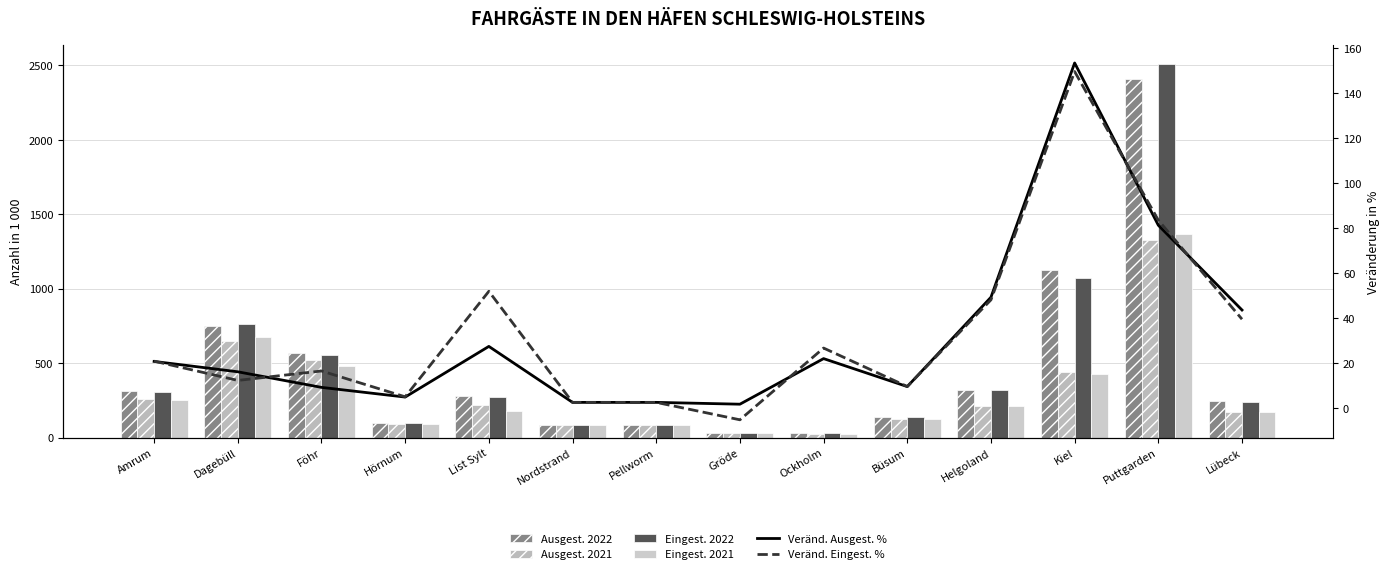

Is it true that Eingest. 2022 equals 98.9 at Hörnum?

True